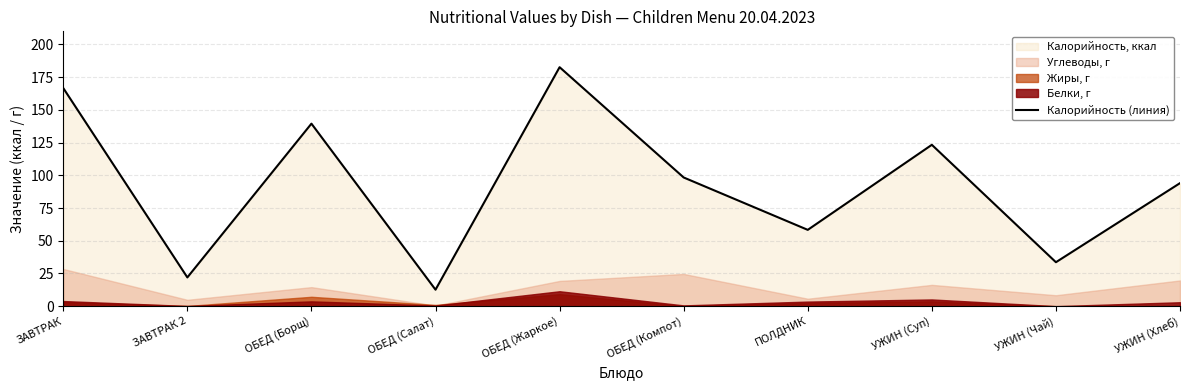

Rank the categories by value from lowest to highest.

ОБЕД (Салат), ЗАВТРАК 2, УЖИН (Чай), ПОЛДНИК, УЖИН (Хлеб), ОБЕД (Компот), УЖИН (Суп), ОБЕД (Борщ), ЗАВТРАК, ОБЕД (Жаркое)